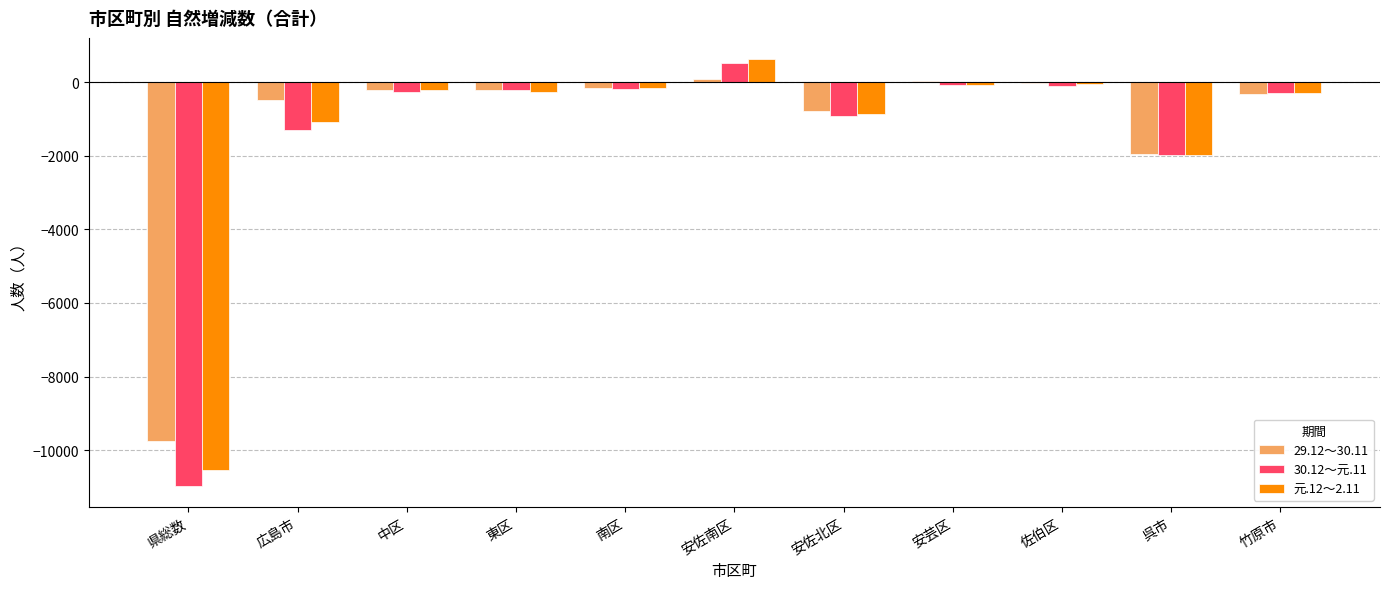

What are all the series names shown in the legend?

29.12～30.11, 30.12～元.11, 元.12～2.11